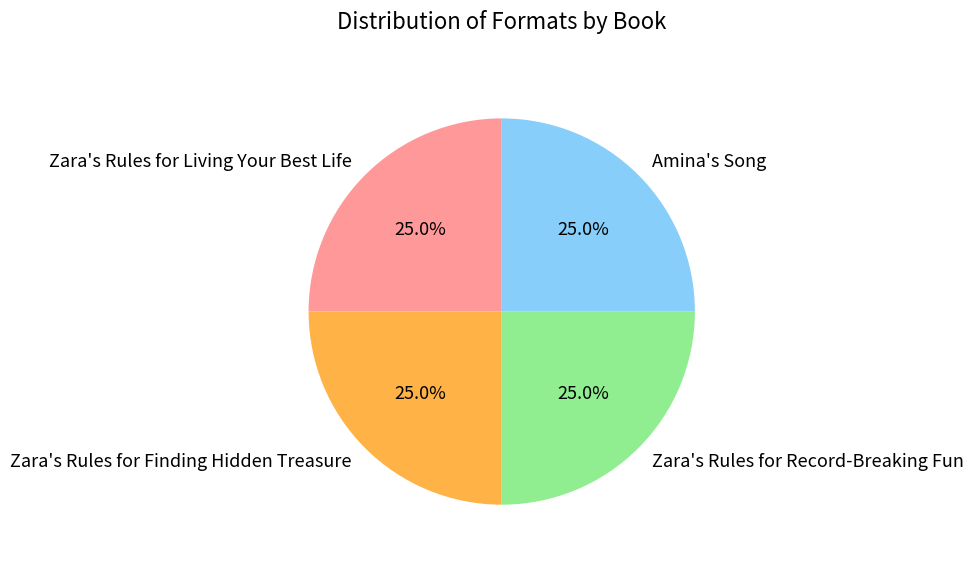

Approximately how many times larger is the value at Zara's Rules for Record-Breaking Fun compared to Zara's Rules for Finding Hidden Treasure?

1.0